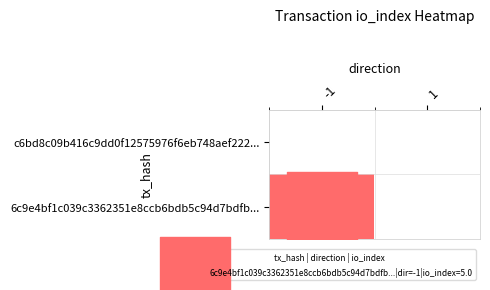

Which category has the highest value across all series?

-1